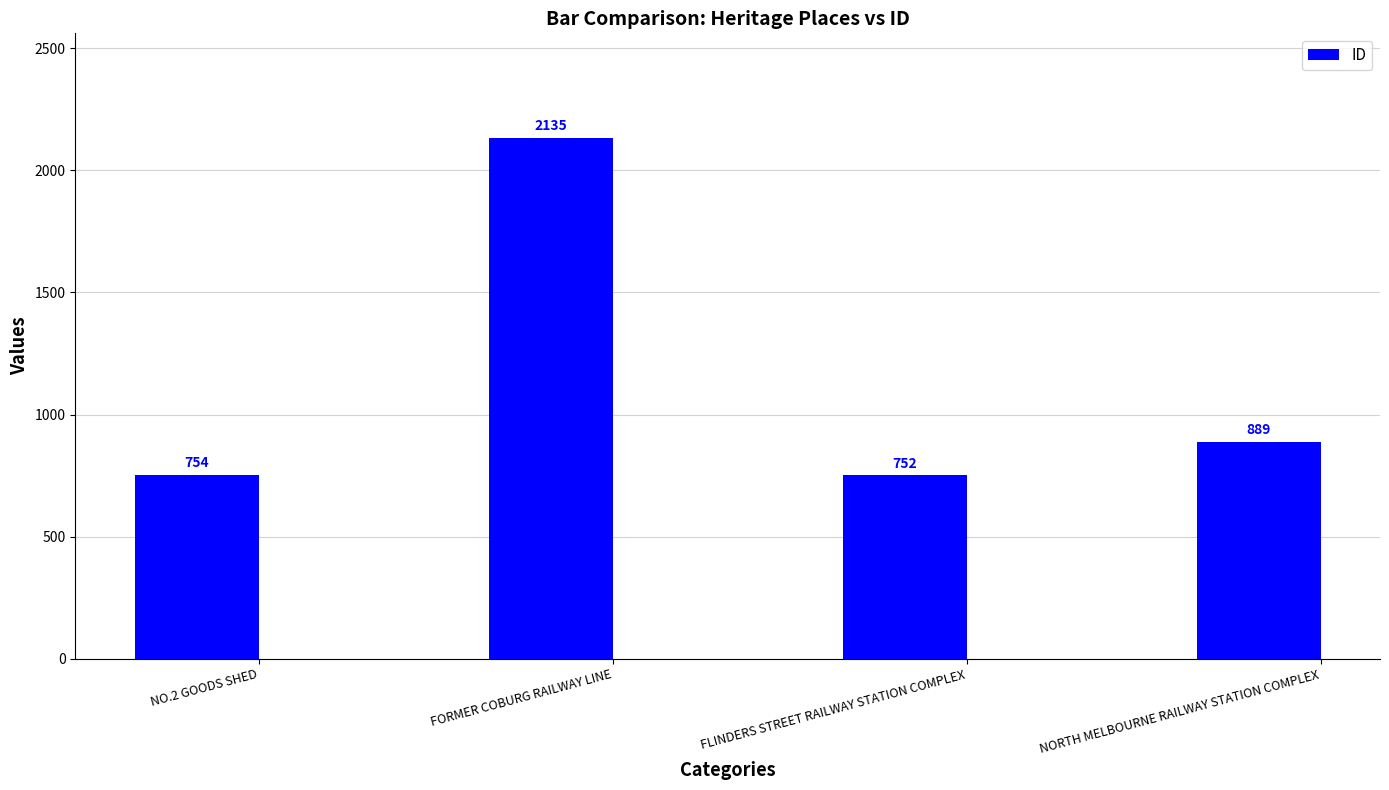

How many data points are less than 889?

2